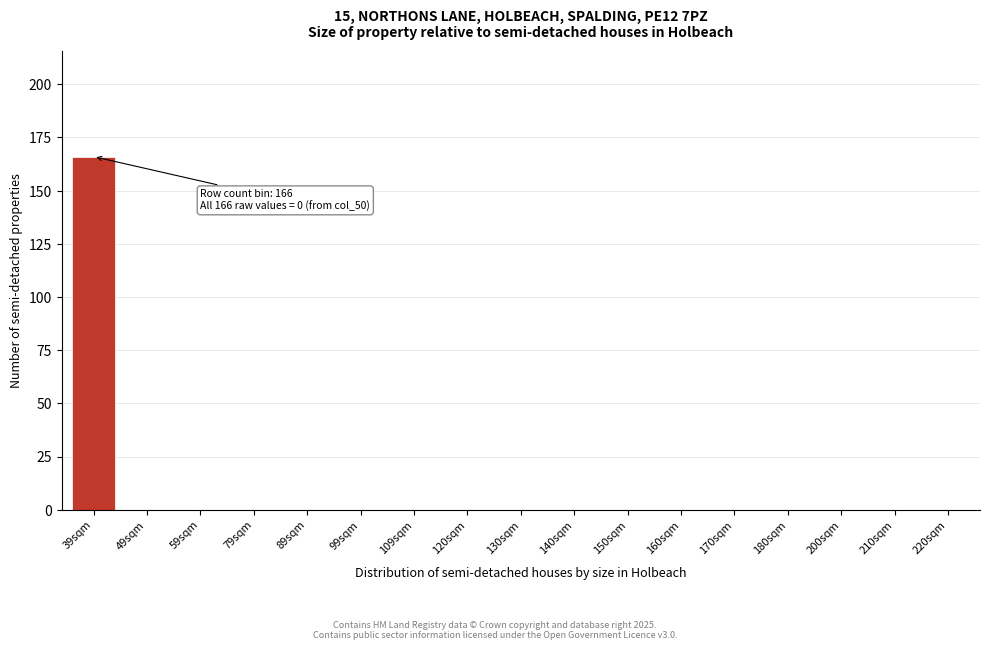

Reading left to right, transcribe all the data shown in this chart.

39sqm=166	49sqm=0	59sqm=0	79sqm=0	89sqm=0	99sqm=0	109sqm=0	120sqm=0	130sqm=0	140sqm=0	150sqm=0	160sqm=0	170sqm=0	180sqm=0	200sqm=0	210sqm=0	220sqm=0